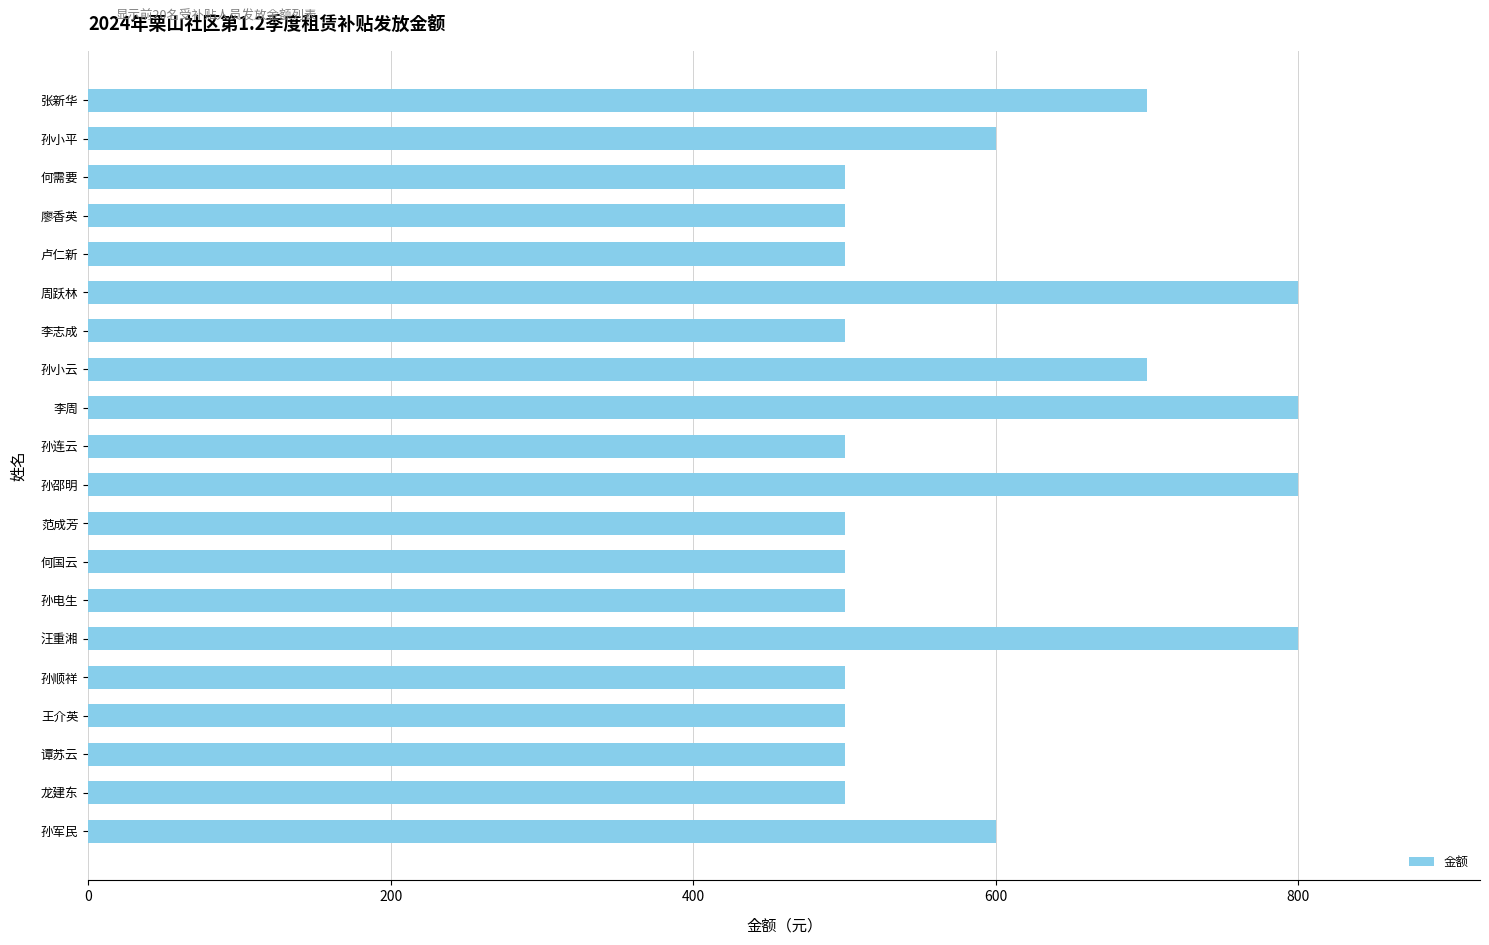

What is the average value?

590